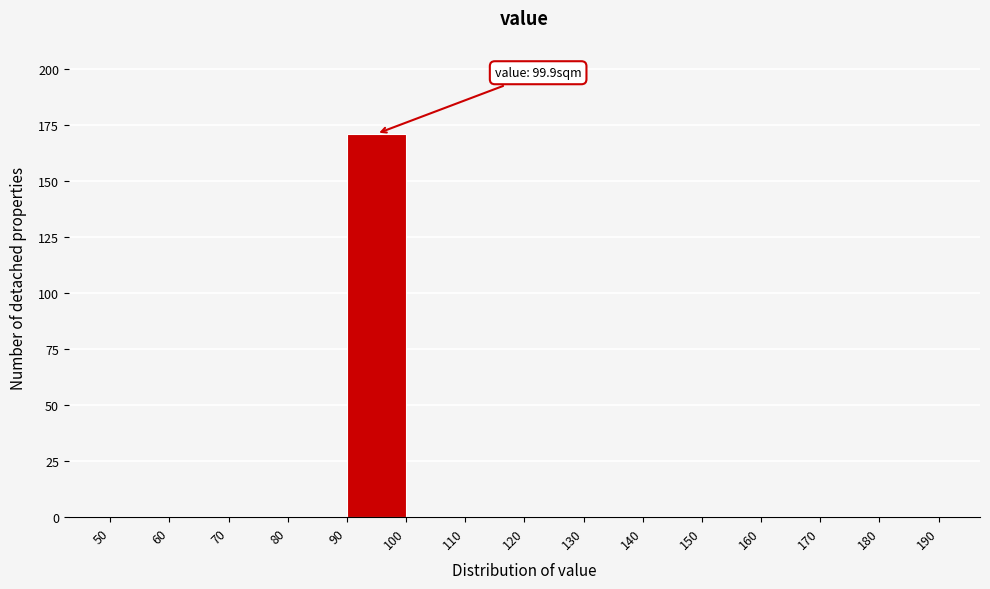

Over which range of the x-axis is the bar tallest?

90 to 100